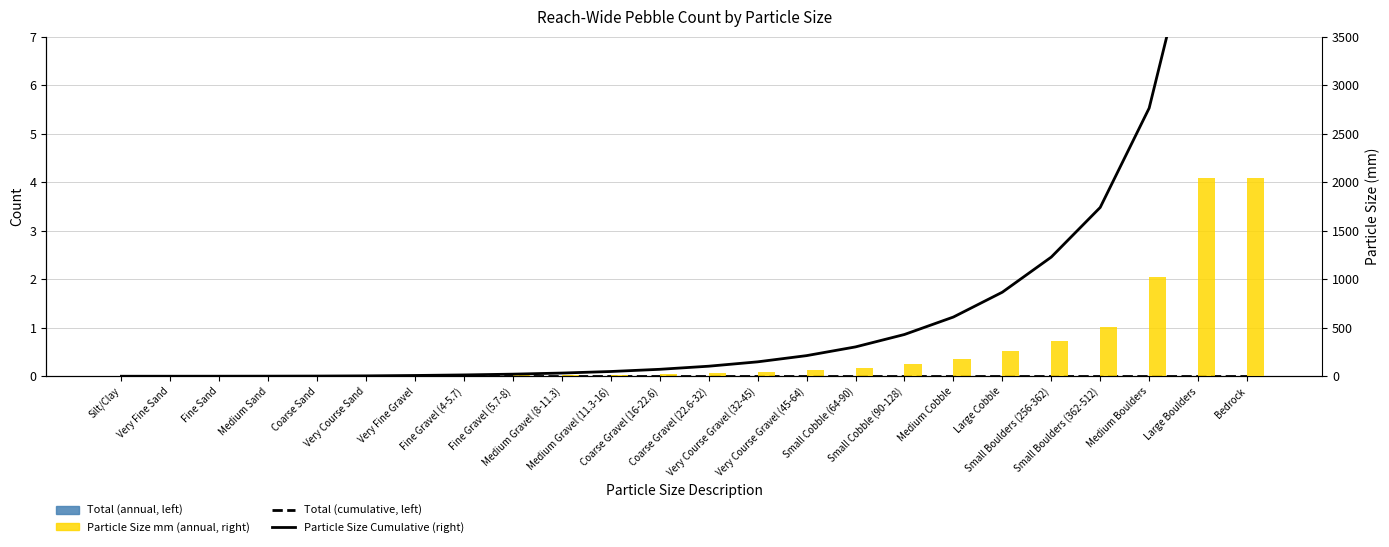

What is the value of the Particle Size Cumulative (right) bar at the 24th from the left?

6861.5